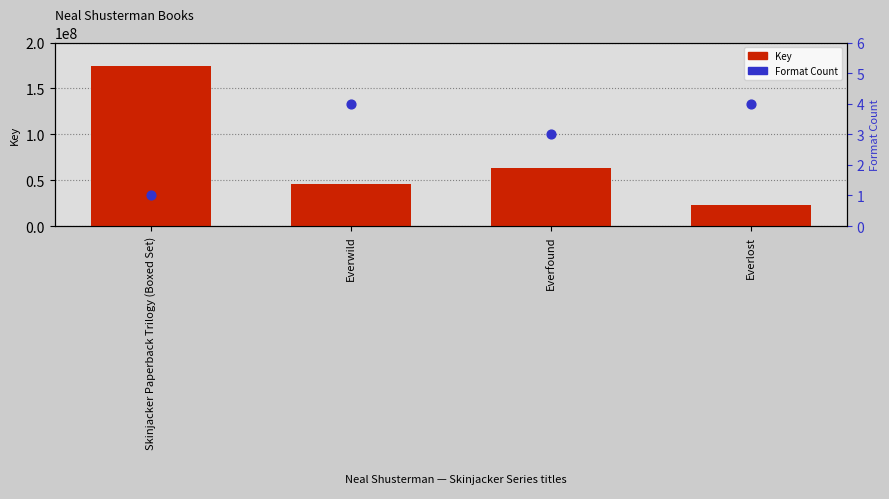

Which series contains the lowest Y value?

Format Count